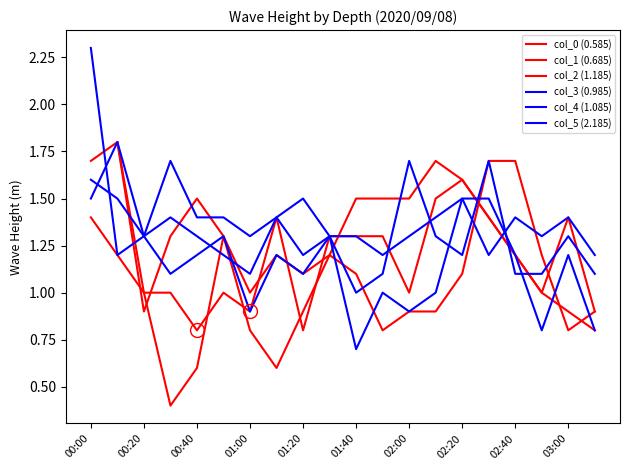

What are all the series names shown in the legend?

col_0 (0.585), col_1 (0.685), col_2 (1.185), col_3 (0.985), col_4 (1.085), col_5 (2.185)